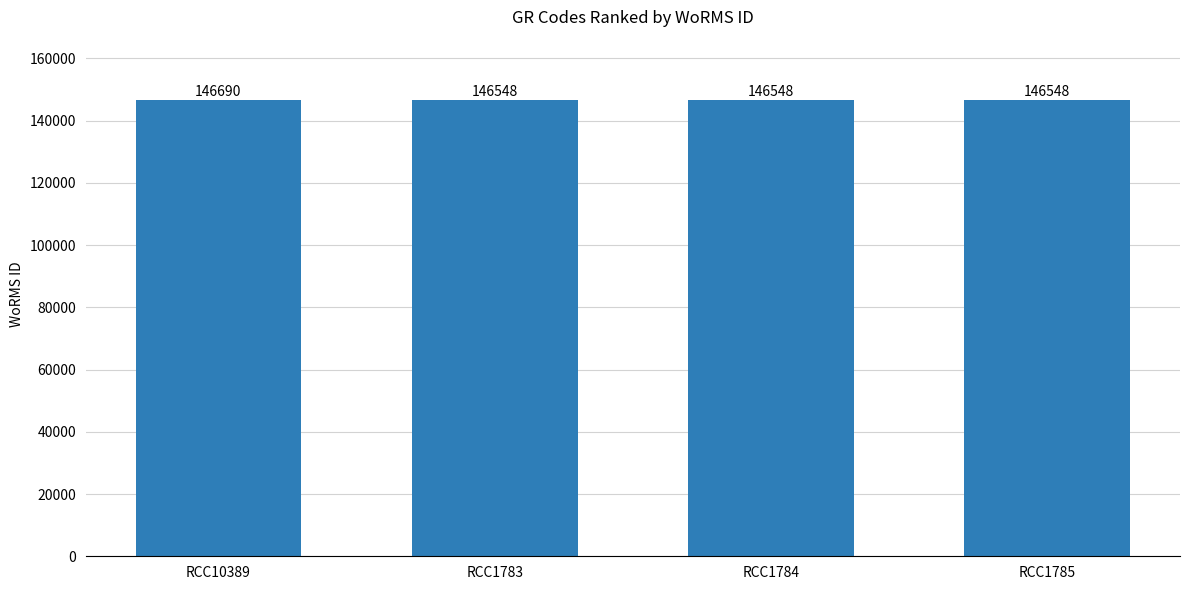

What is the label of the 3rd bar from the left?

RCC1784